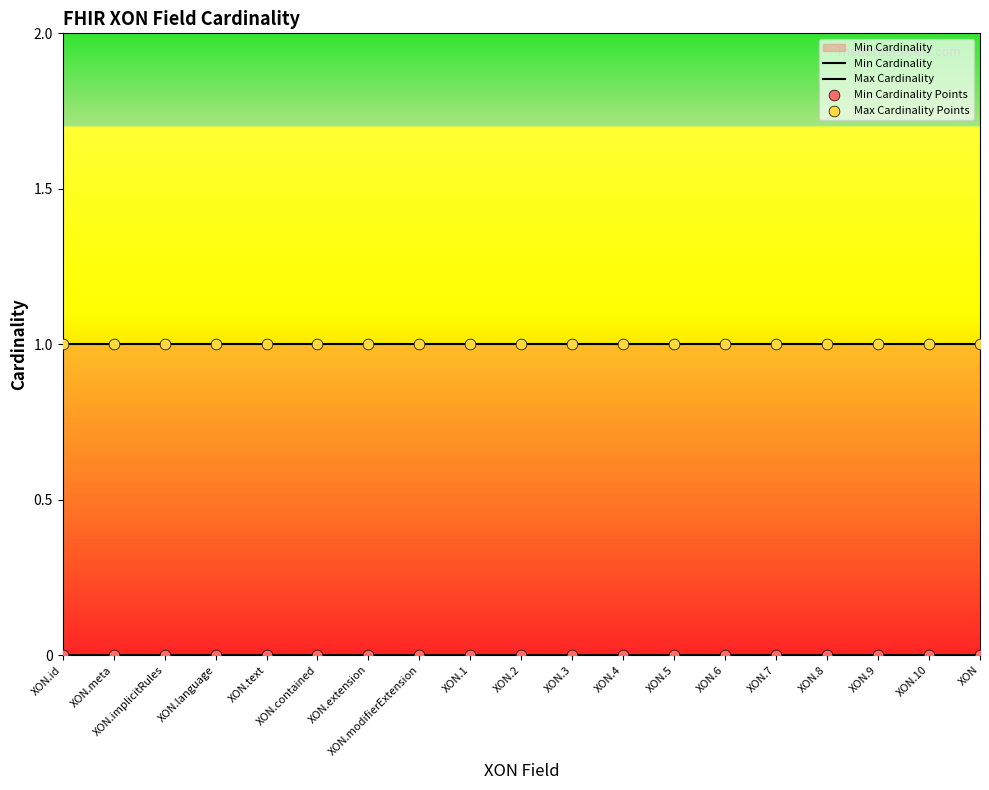

Which series has the largest total across all categories?

Max Cardinality